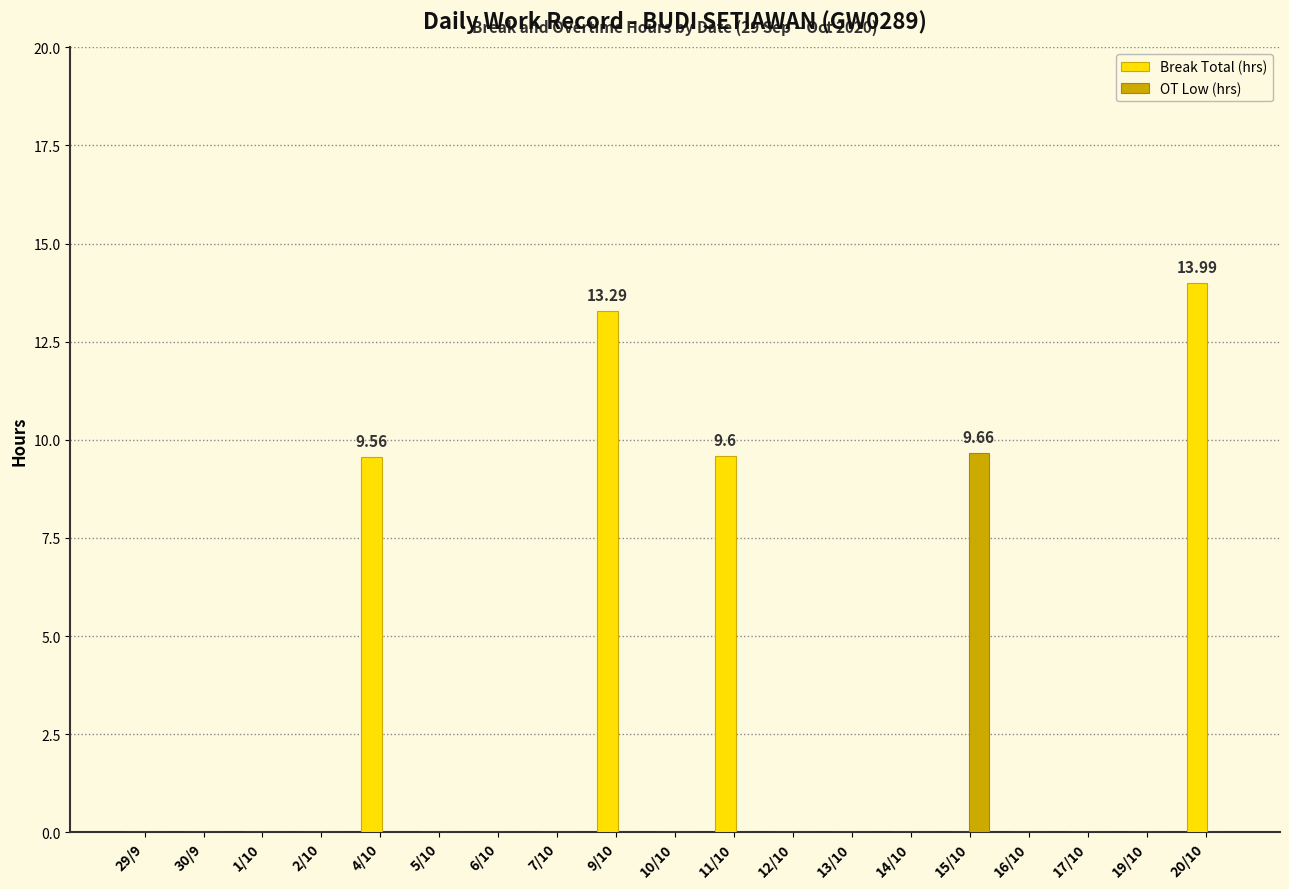

Which series has the largest total across all categories?

Break Total (hrs)